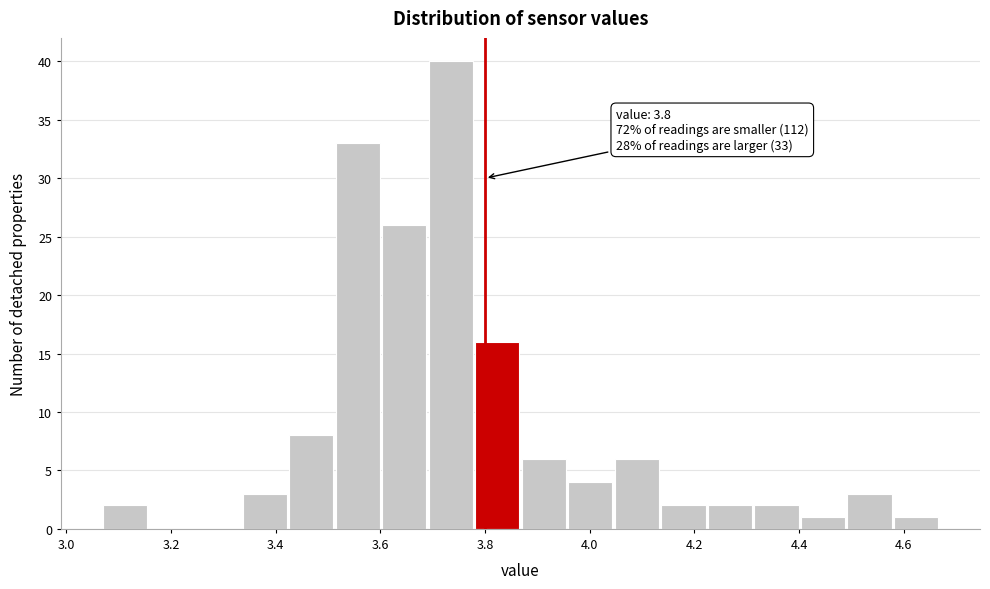

Which range on the x-axis has the tallest bar?

3.70 to 3.78